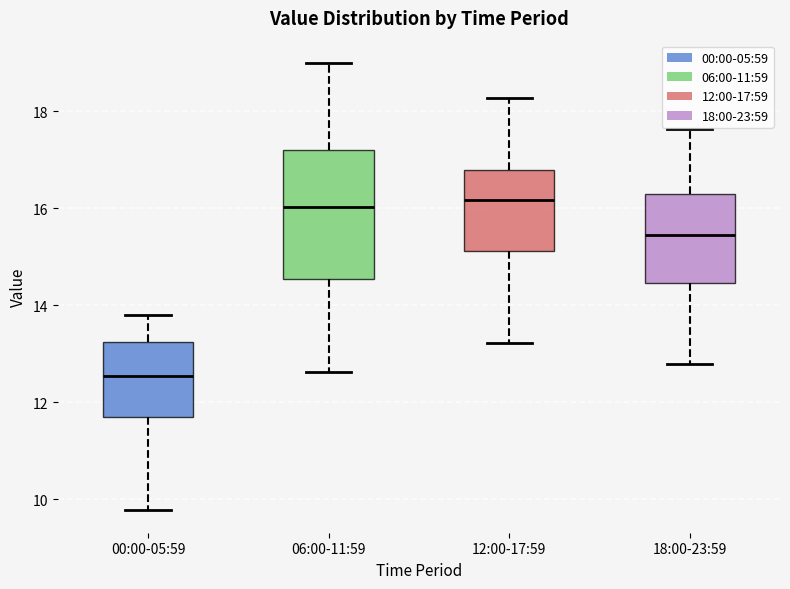

Where is the upper edge of the box for 18:00-23:59 on the y-axis? The values are not printed on the chart, so give them approximately, as read against the axis.

16.4